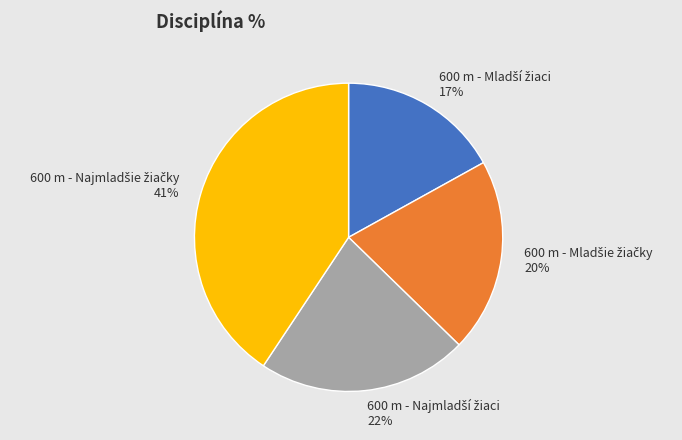

Does any single category account for the majority?

No